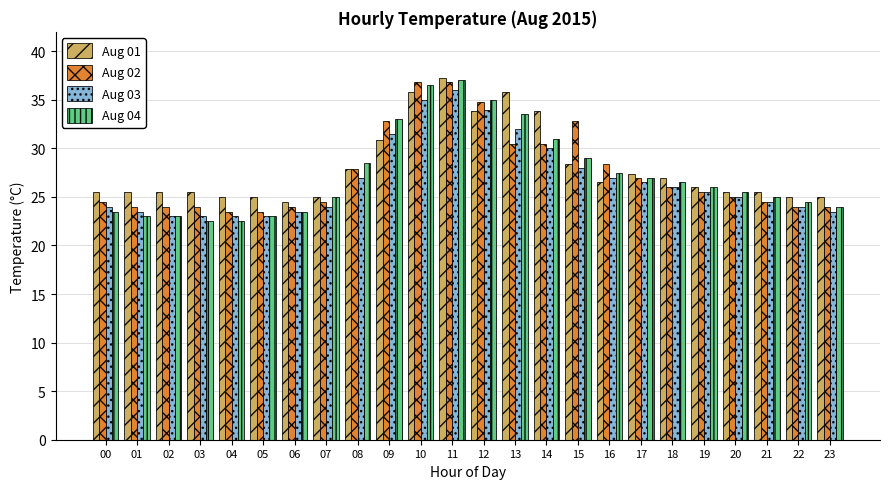

Which series has the largest total across all categories?

Aug 01